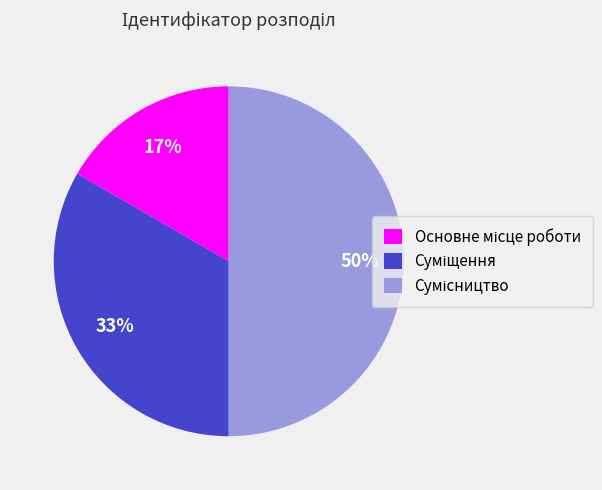

To the nearest percent, what is the combined percentage of Суміщення and Основне місце роботи?

50%